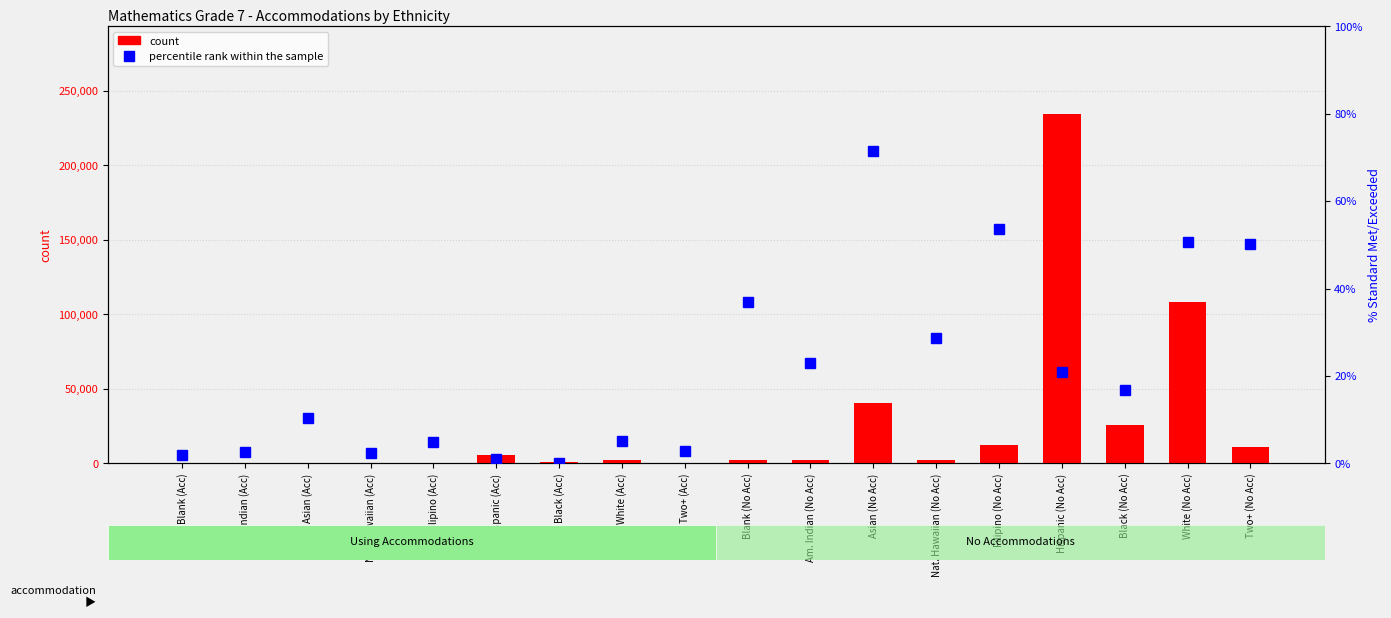

How many data points in percentile rank within the sample are above 16?

9